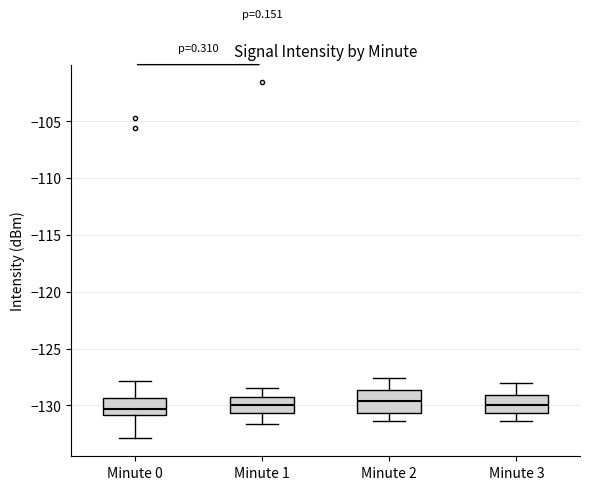

Reading left to right, transcribe this box plot: for each box, give where its median line is, the range the box spans, and where its two whiskers end, as read against the y-axis. The values are not printed on the chart, so give them approximately, as read against the axis.

Minute 0: median -130.5, box -131.0 to -129.5, whiskers -133.0 to -128.0
Minute 1: median -130.0, box -130.5 to -129.5, whiskers -131.5 to -128.5
Minute 2: median -129.5, box -130.5 to -128.5, whiskers -131.5 to -127.5
Minute 3: median -130.0, box -130.5 to -129.0, whiskers -131.5 to -128.0